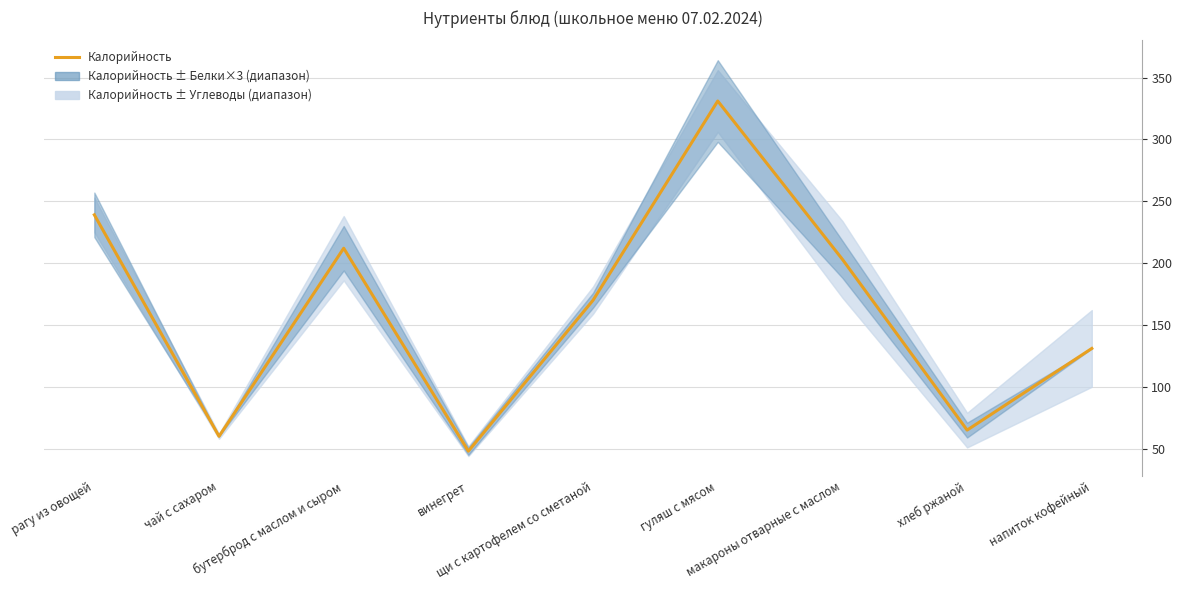

What is the label of the 4th point from the left?

винегрет